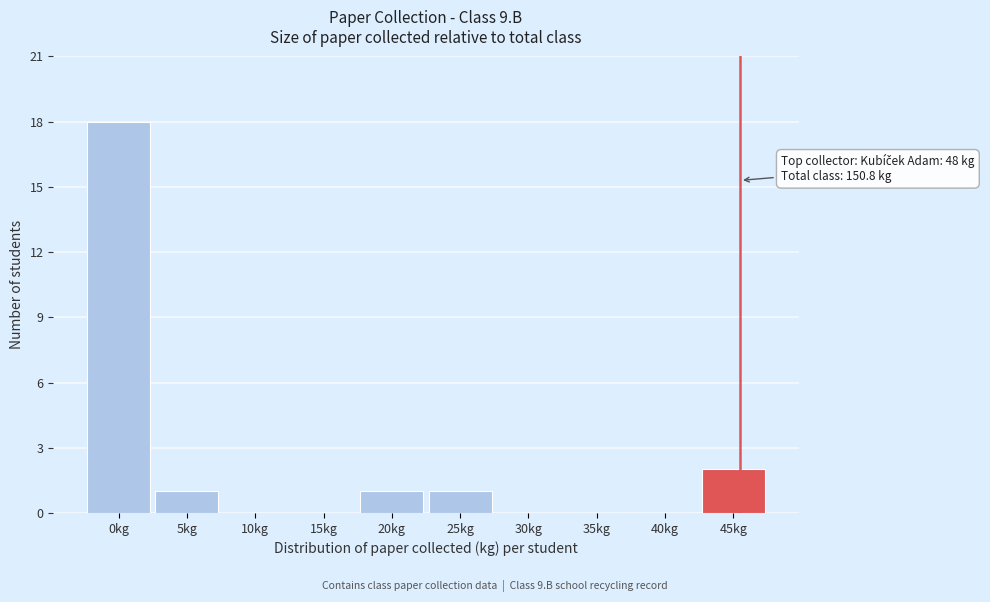

Reading right to left, list all the values displayed in this chart.

45kg=2	40kg=0	35kg=0	30kg=0	25kg=1	20kg=1	15kg=0	10kg=0	5kg=1	0kg=18